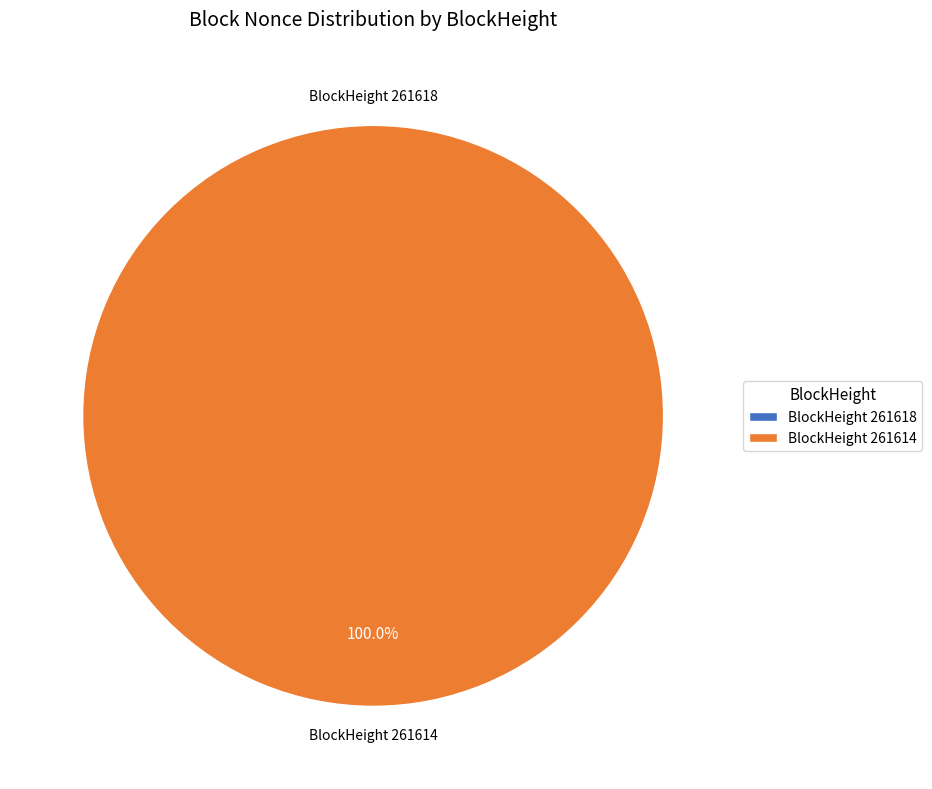

Is 261614 the majority of the pie?

Yes